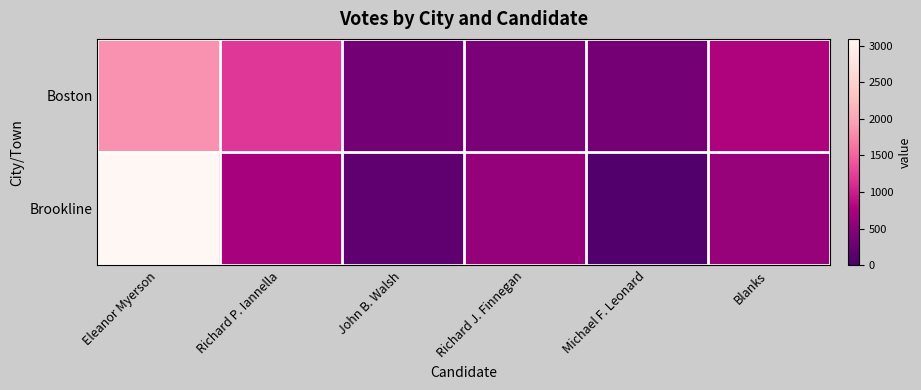

What is the minimum value shown in the chart?

82